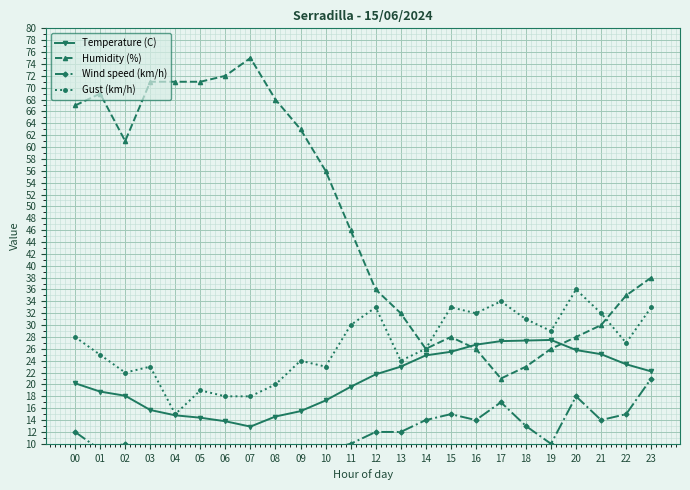

Where is the first local maximum for Humidity (%)?

01